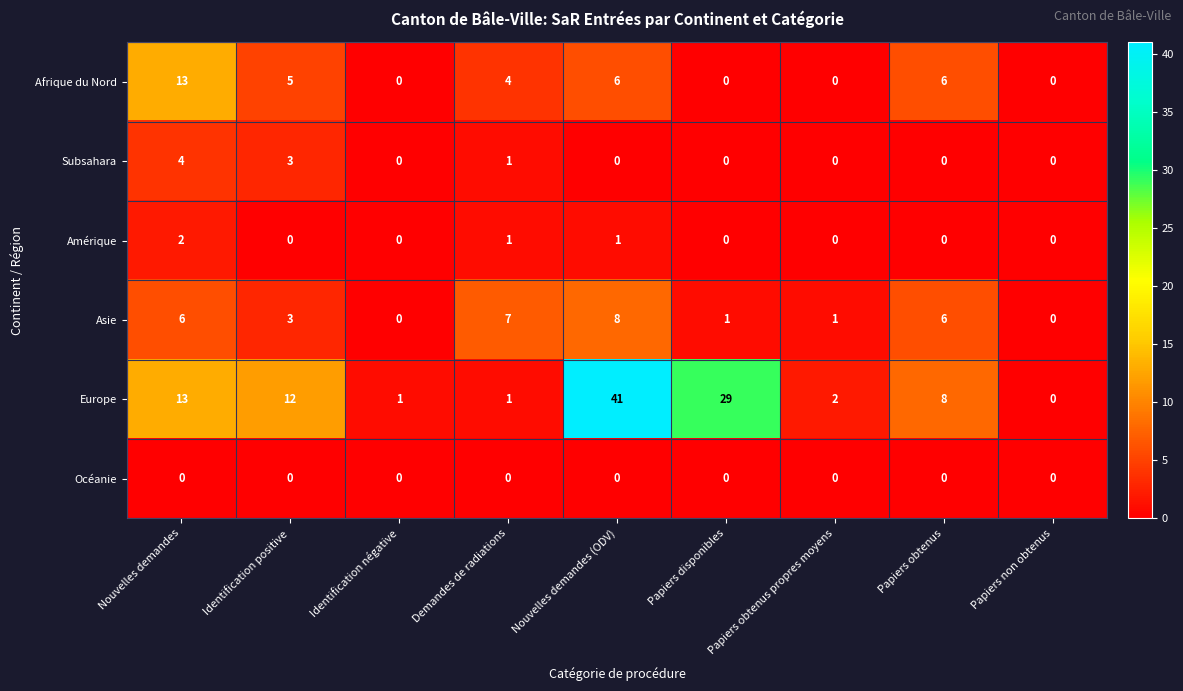

Where is Asie nearest to the value 4?

Identification positive